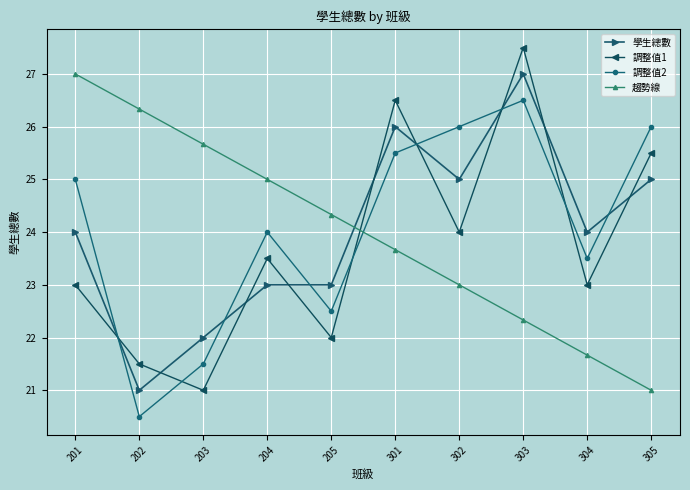

Count the number of data series in this chart.

4